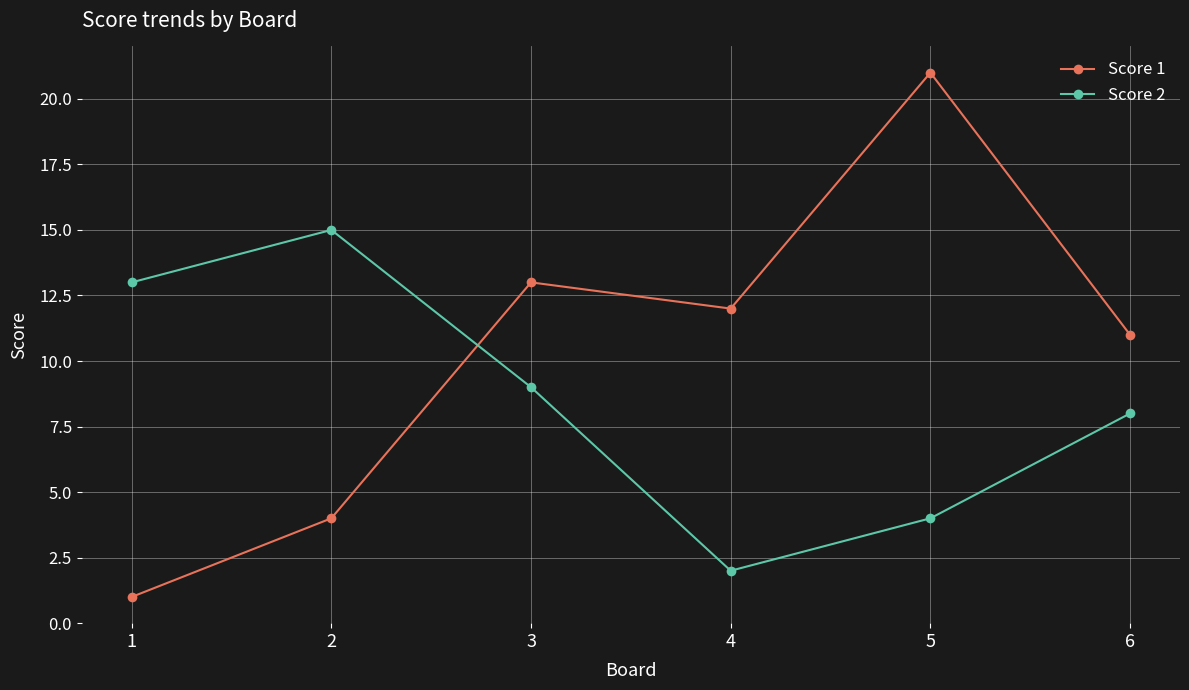

Between which two adjacent categories do Score 1 and Score 2 first intersect?

2 and 3